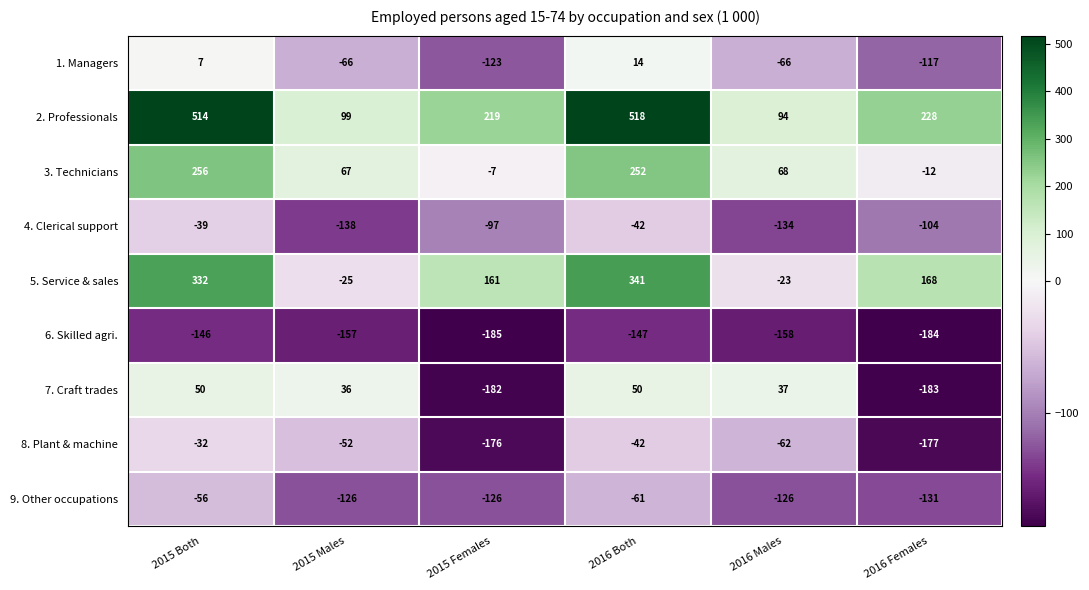

At how many categories does at least one series exceed 25?

6